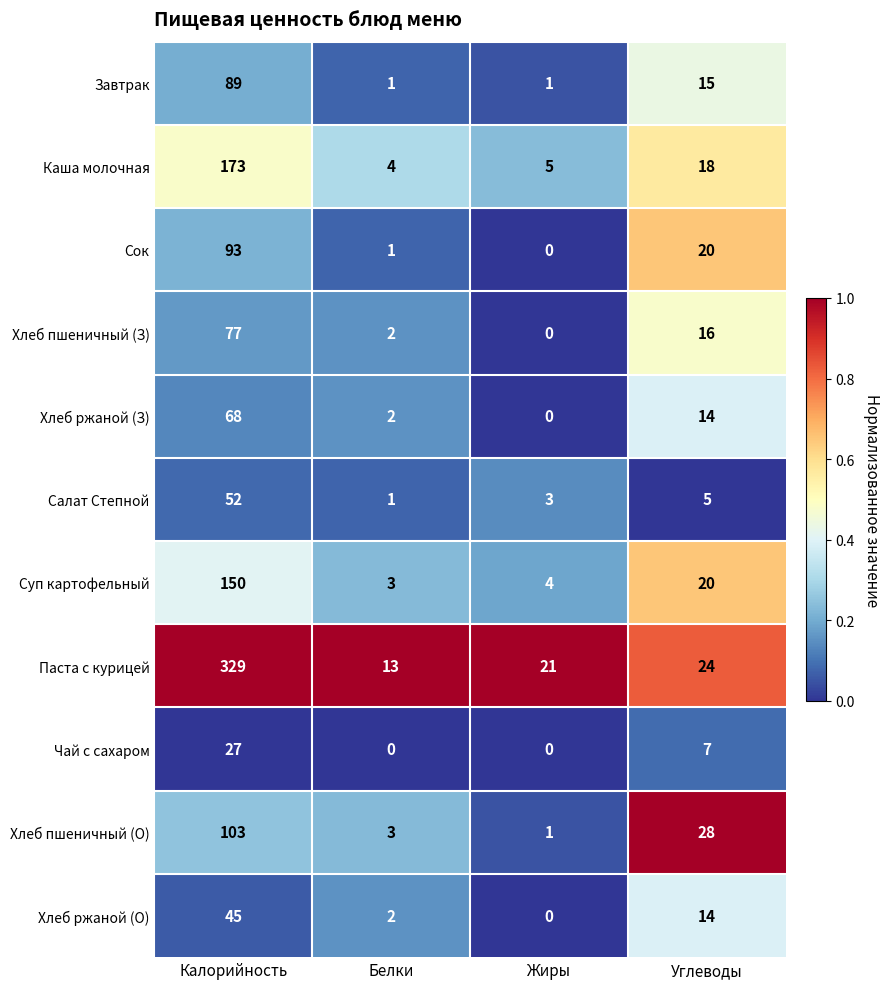

What is the total value across all series at Калорийность?

1206